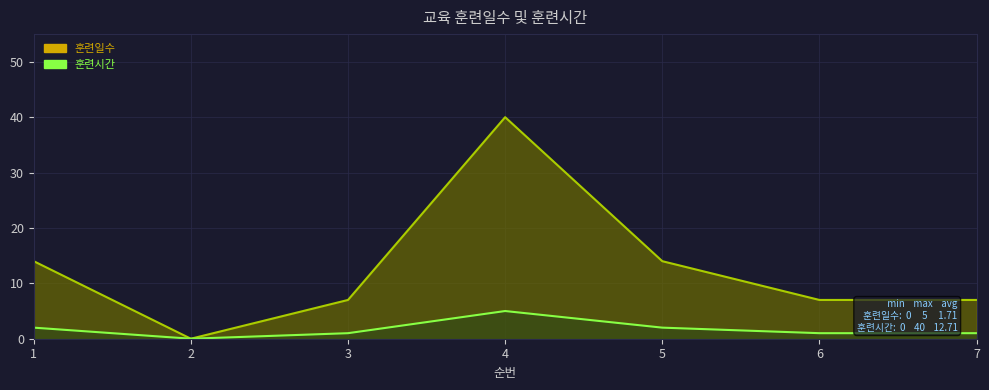

What is the total value across all series at 5?

16